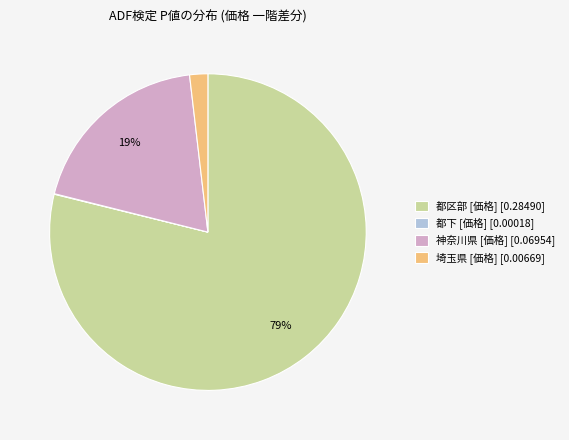

What percentage is the 埼玉県 slice, to the nearest percent?

2%